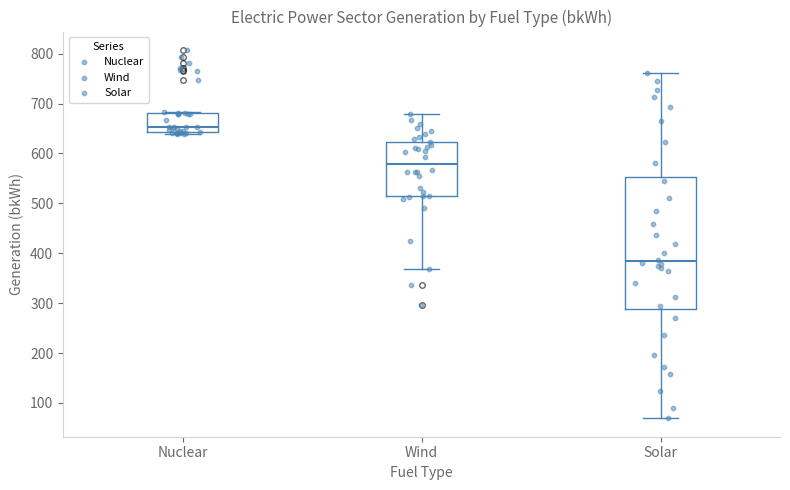

Reading left to right, transcribe this box plot: for each box, give where its median line is, the range the box spans, and where its two whiskers end, as read against the y-axis. The values are not printed on the chart, so give them approximately, as read against the axis.

Nuclear: median 650, box 640 to 680, whiskers 640 (just below the box's lower edge) to 680
Wind: median 580, box 510 to 620, whiskers 370 to 680
Solar: median 380, box 290 to 550, whiskers 70 to 760